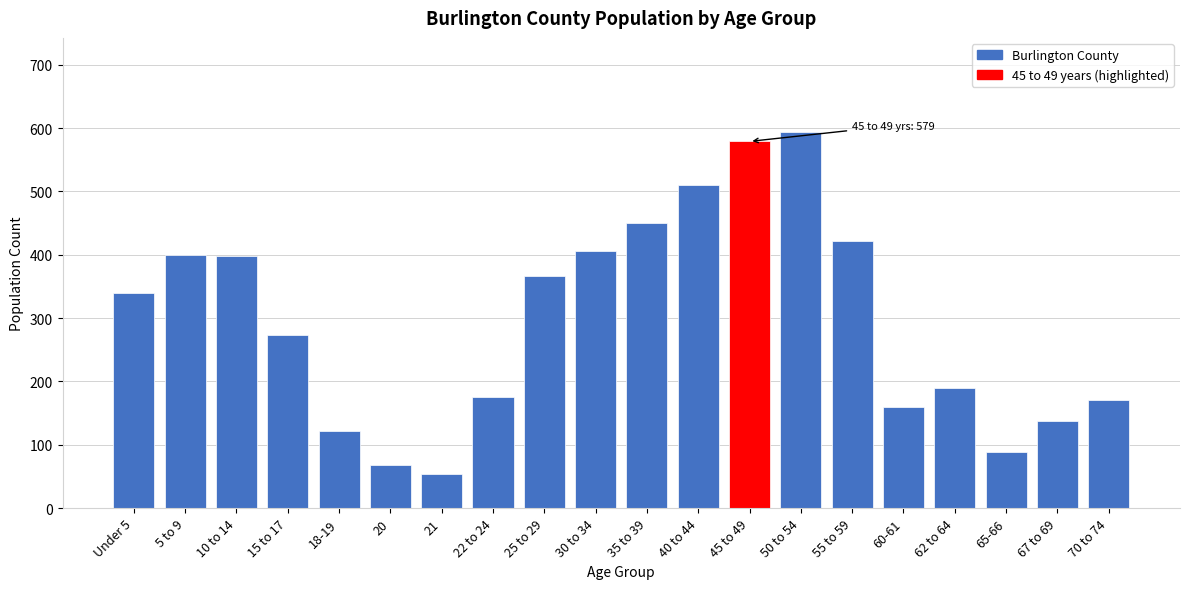

What is the smallest value displayed?

54